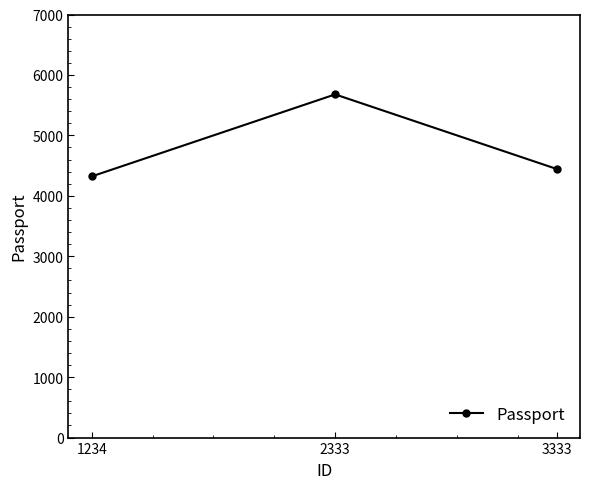

What is the average value?

4814